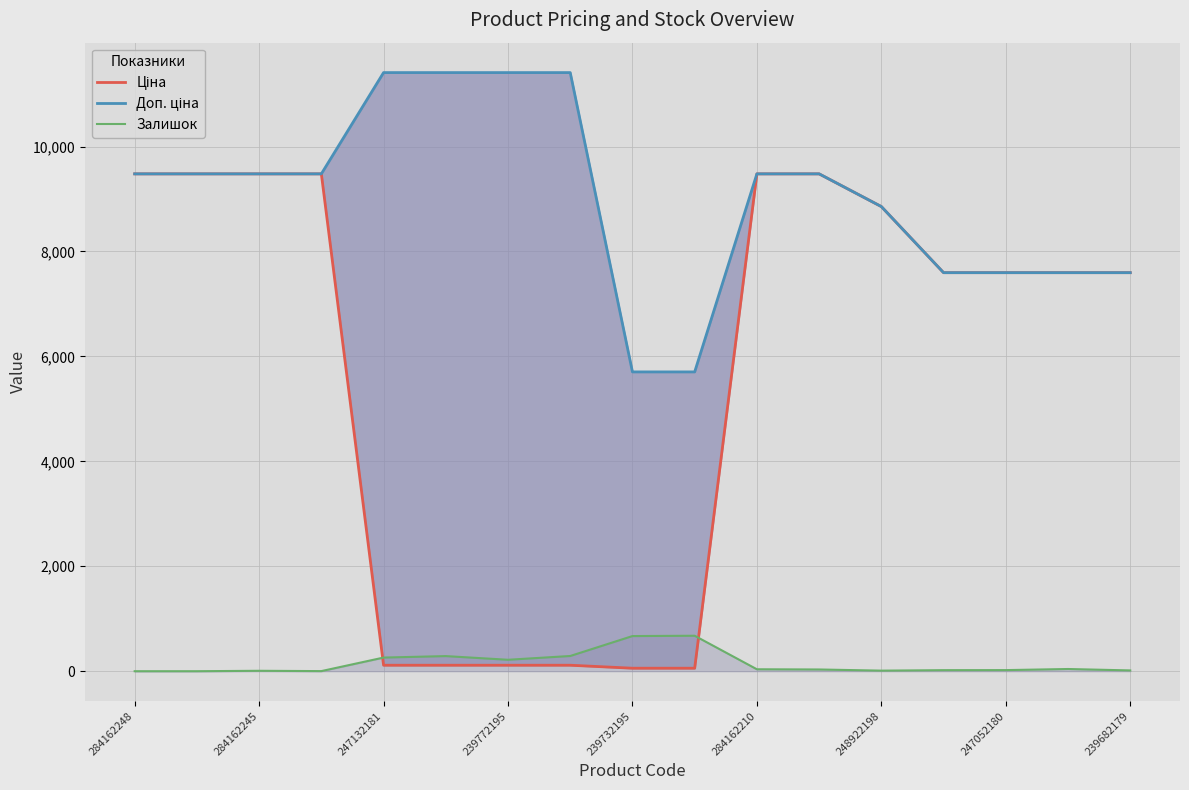

Is it true that Залишок equals 0.0 at 284162248?

True